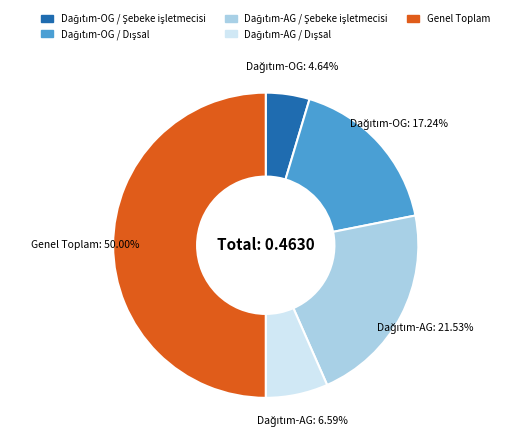

Count the number of slices in the pie.

5